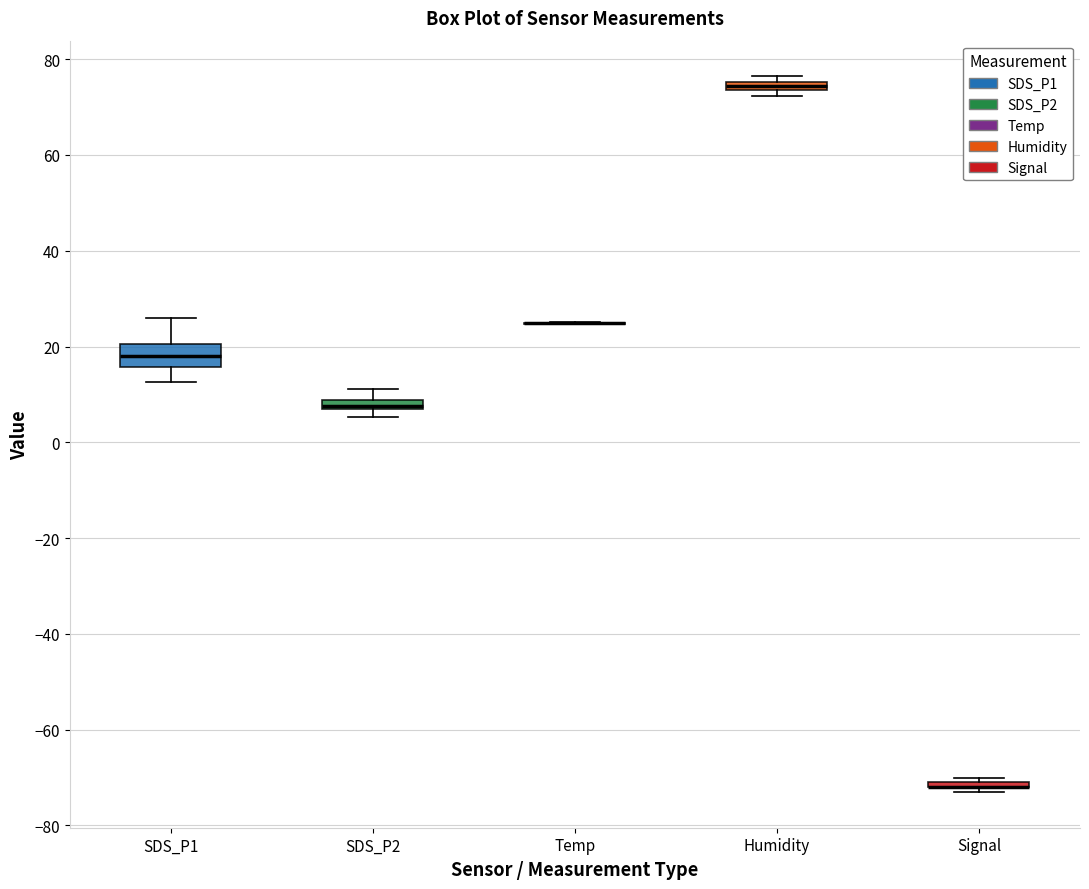

Where does the median line of the box for SDS_P1 sit on the y-axis? The values are not printed on the chart, so give them approximately, as read against the axis.

18